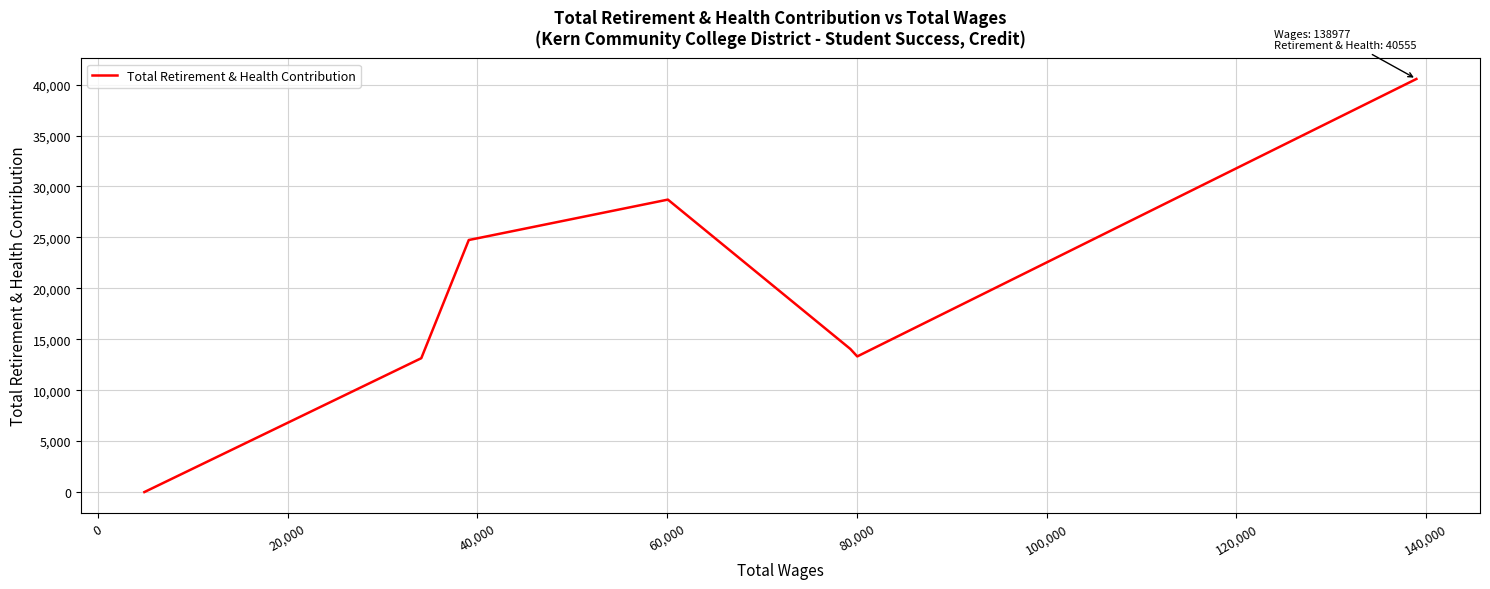

How many data points are above 14051?

4